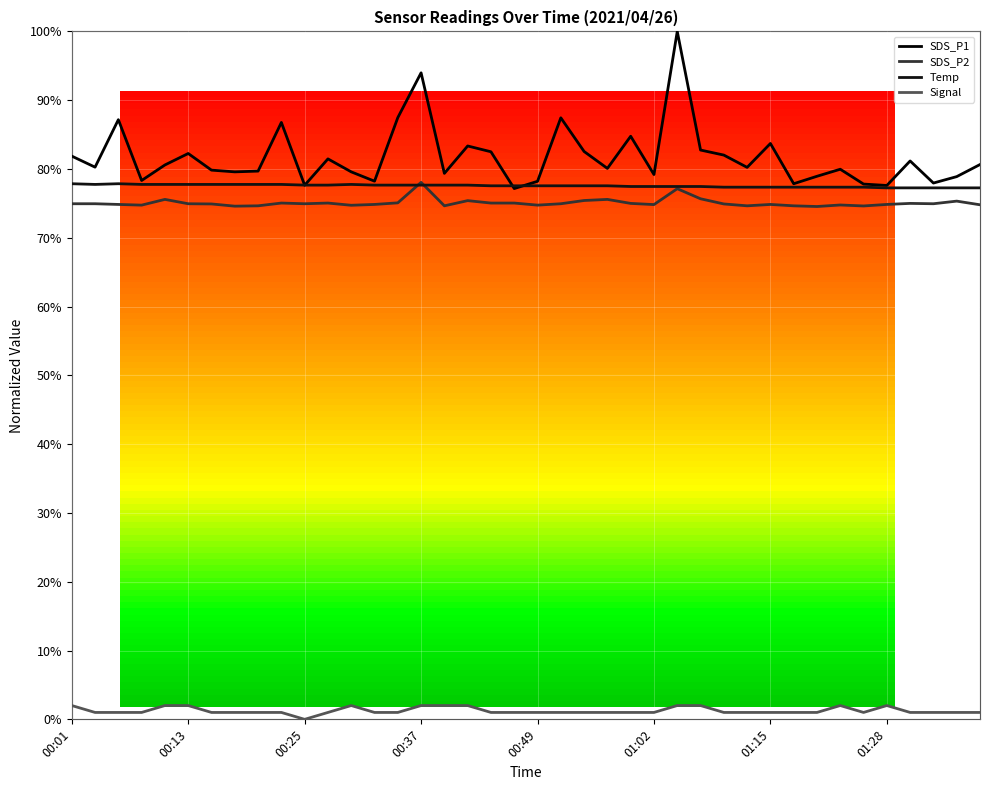

List the series in order of their peak value, highest first.

SDS_P1, SDS_P2, Temp, Signal